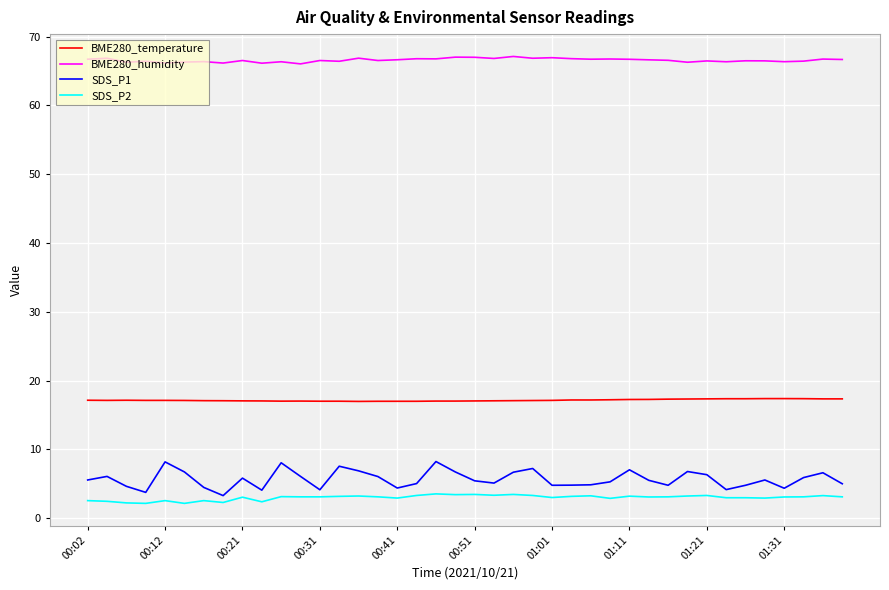

Which series has the widest spread of values?

SDS_P1